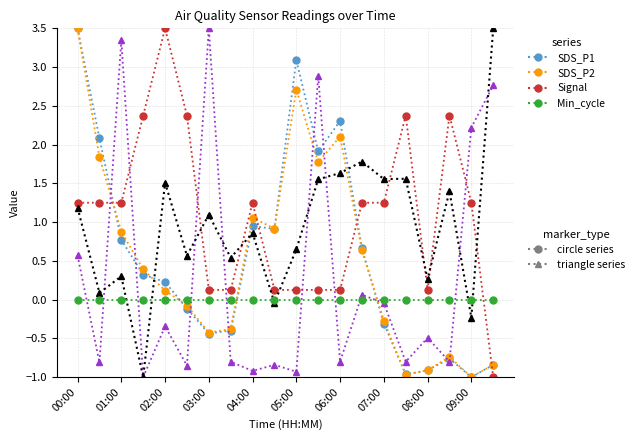

Is this an area chart (filled region under the line)?

No